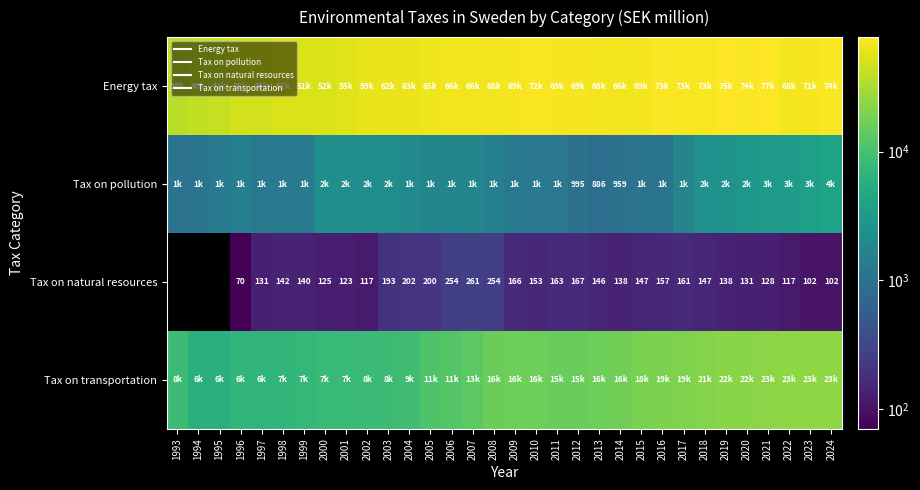

At how many categories does at least one series exceed 27518?

32